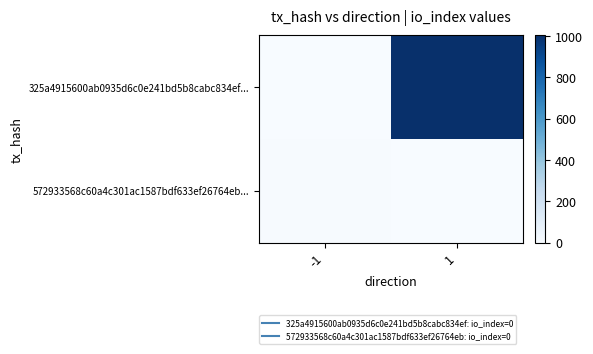

Reading right to left, transcribe all the data shown in this chart.

325a4915600ab0935d6c0e241bd5b8cabc834ef...: 1=1004	-1=0
572933568c60a4c301ac1587bdf633ef26764eb...: 1=0	-1=6